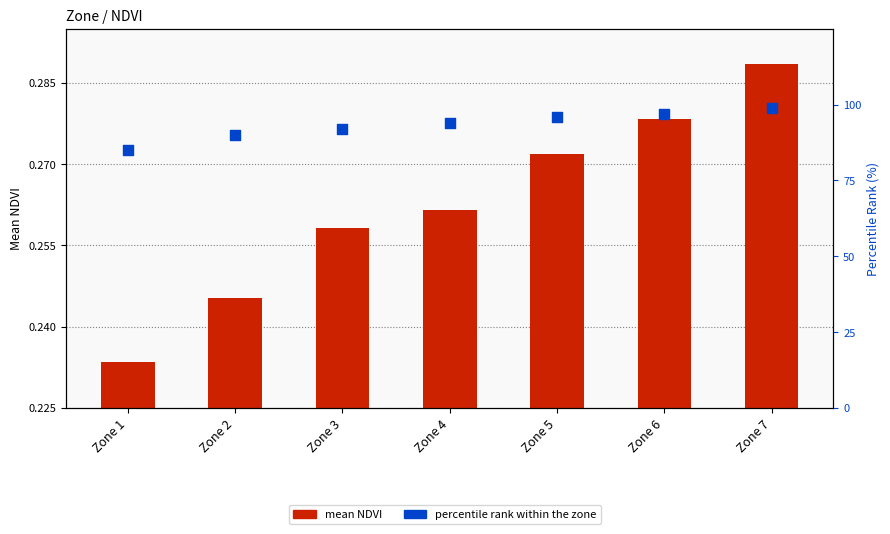

At how many categories does at least one series exceed 88?

6